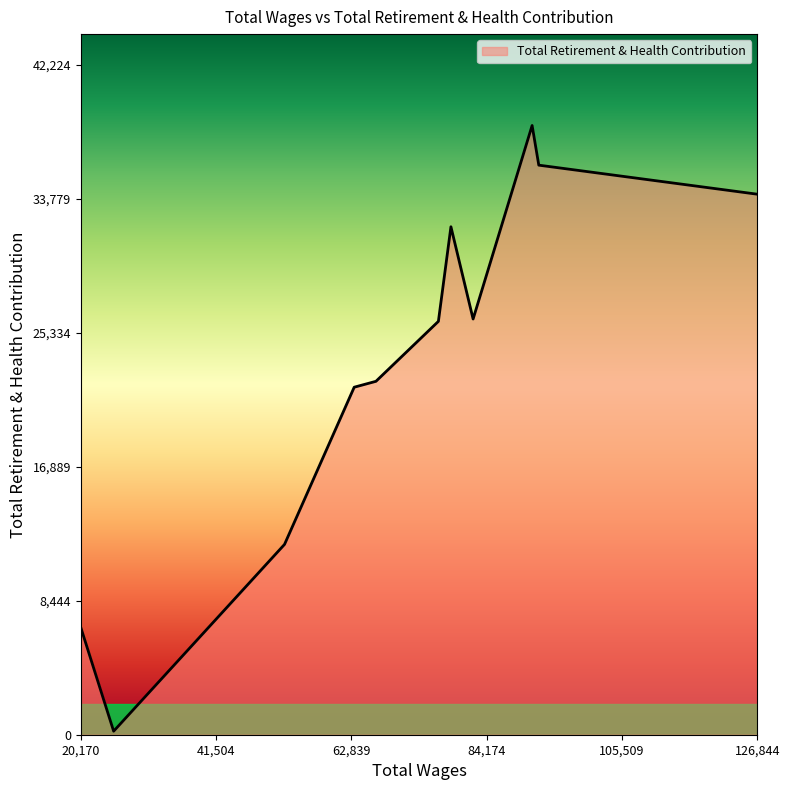

What is the maximum value shown in the chart?

38386